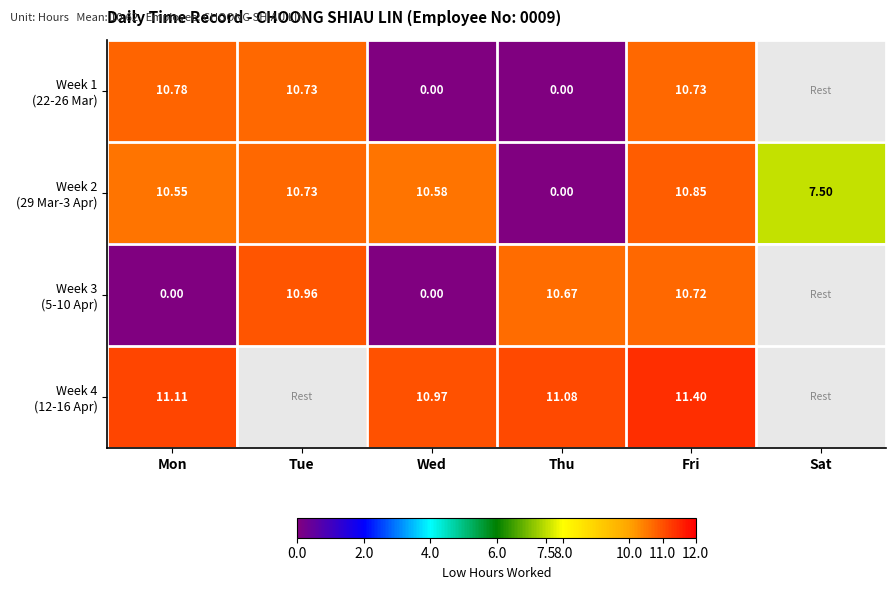

Between Thu and Fri, which series saw the biggest shift?

Week 2 (29 Mar-3 Apr)